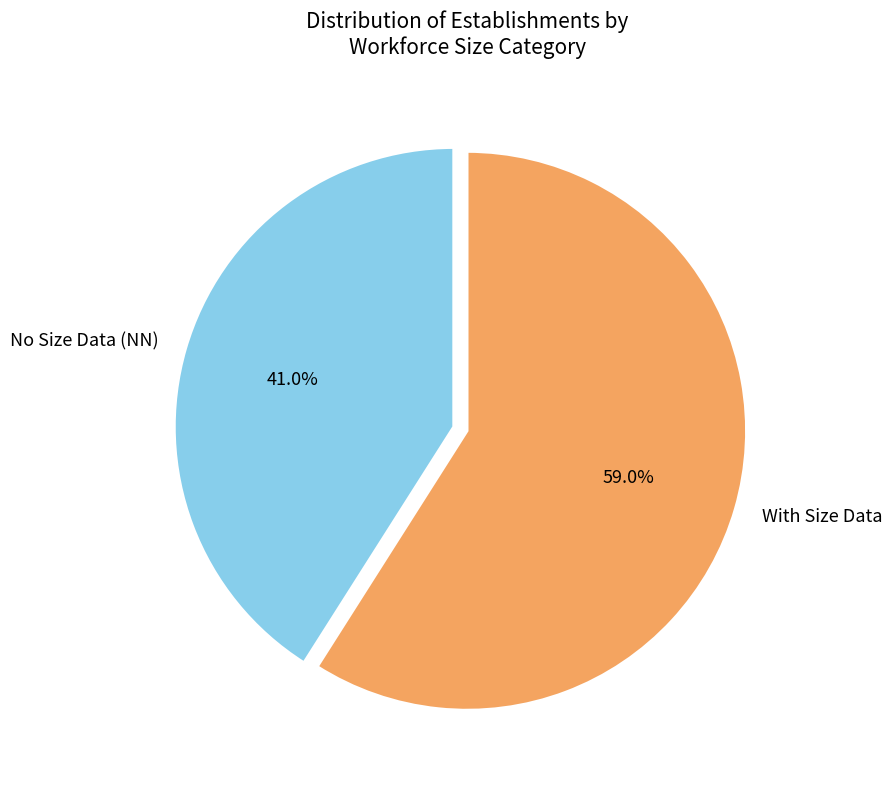

What is the smallest slice in the pie chart?

No Size Data (NN)